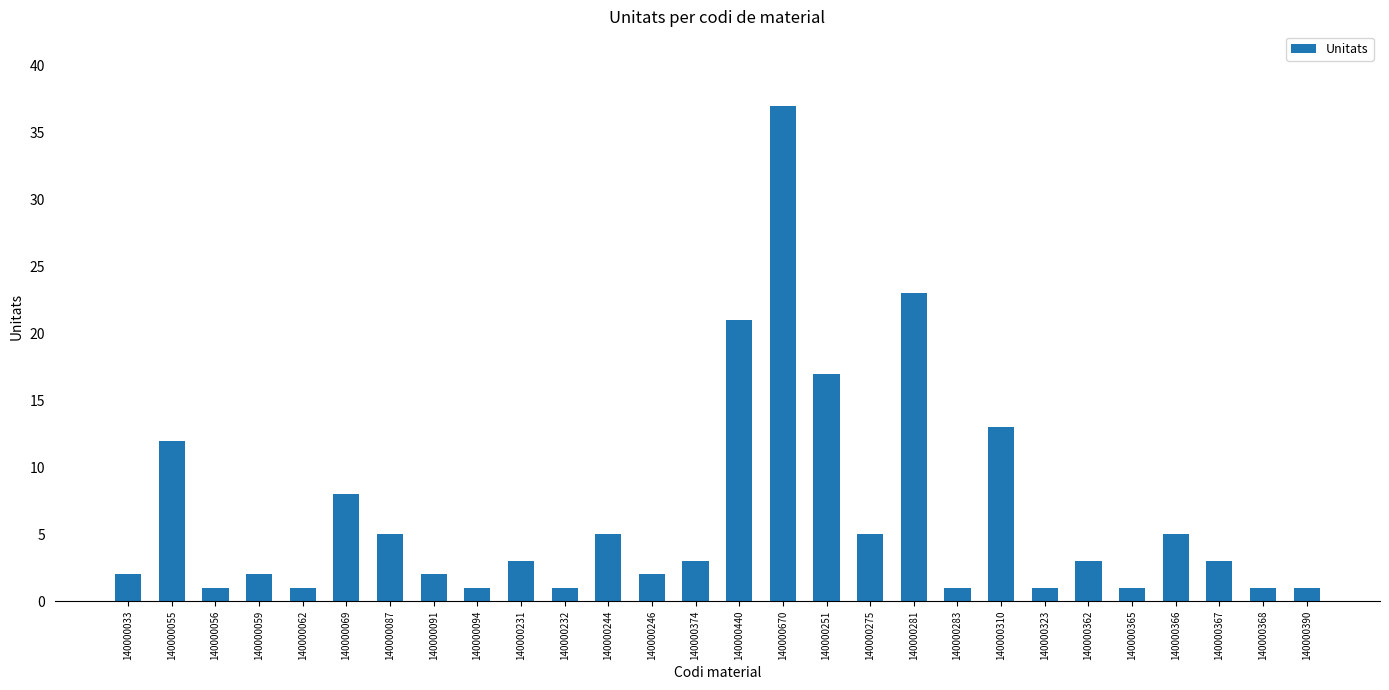

Reading right to left, list all the values displayed in this chart.

1	1	3	5	1	3	1	13	1	23	5	17	37	21	3	2	5	1	3	1	2	5	8	1	2	1	12	2